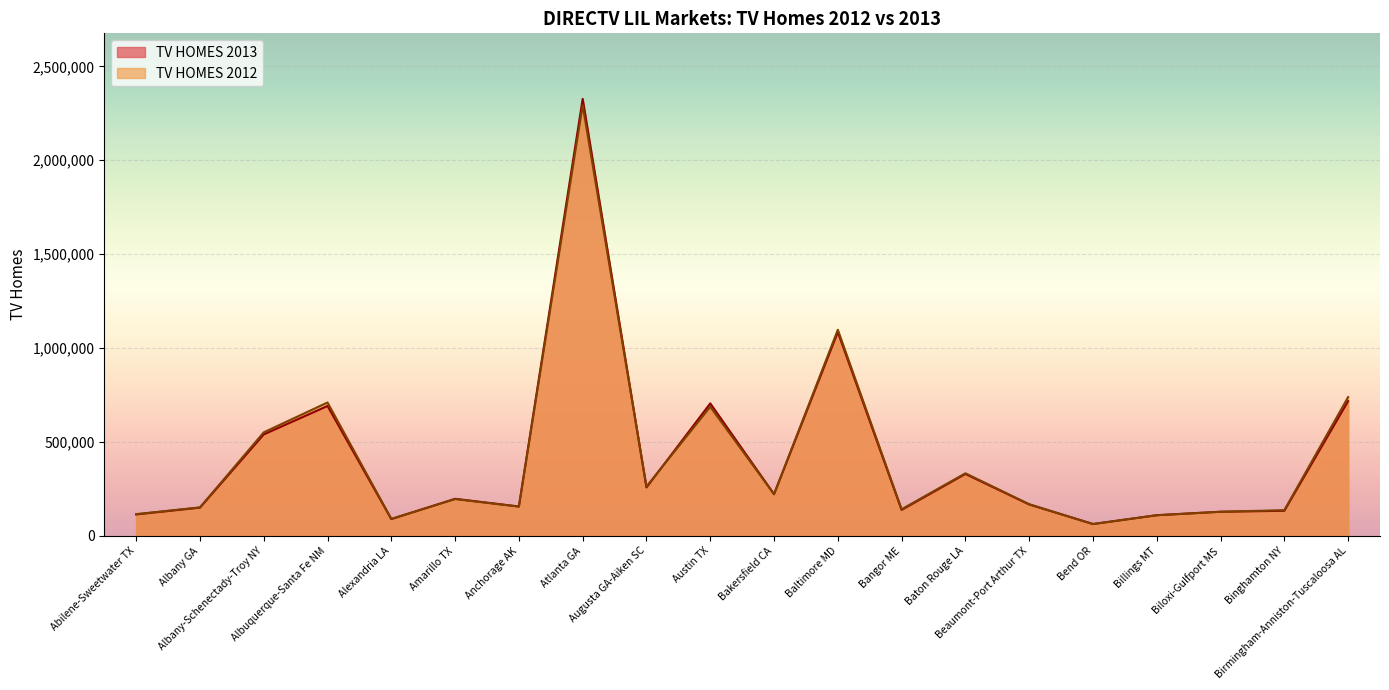

Where is the first local maximum for TV HOMES 2013?

Albuquerque-Santa Fe NM